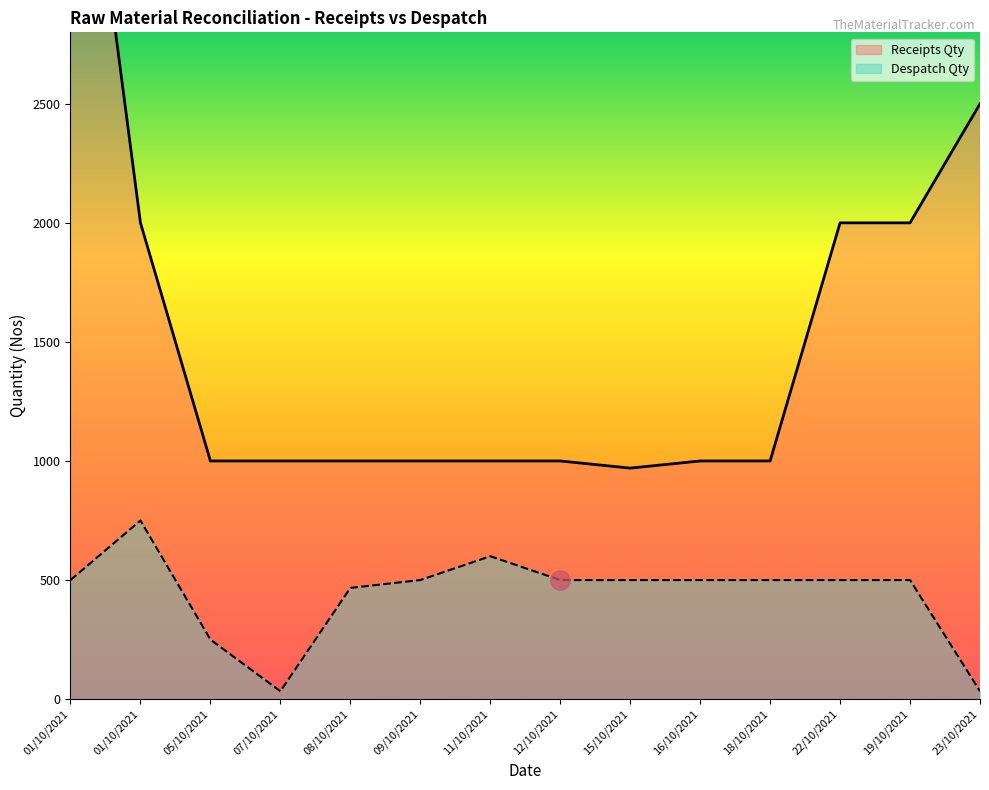

What is the value of the Despatch Qty point at the 14th from the left?

33